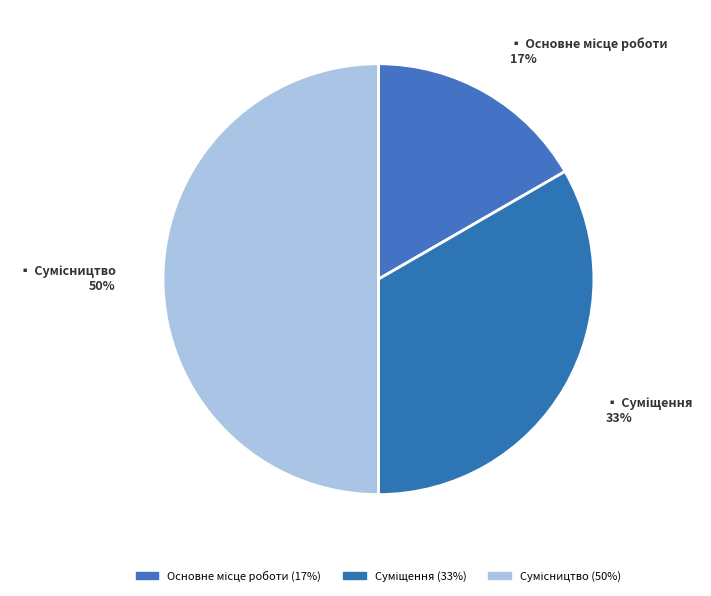

What is the total percentage of Основне місце роботи and Сумісництво?

66.7%